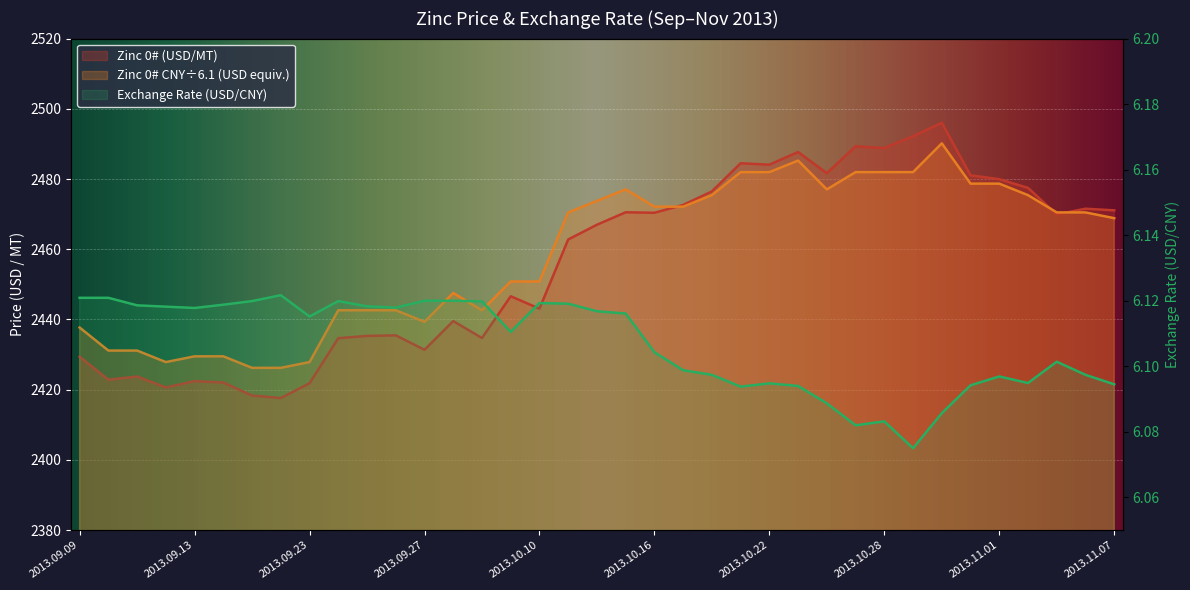

Rank the series at 2013.10.25 from highest to lowest value.

Zinc 0# (USD/MT), Zinc 0# (CNY/MT), Exchange Rate (USD/CNY)